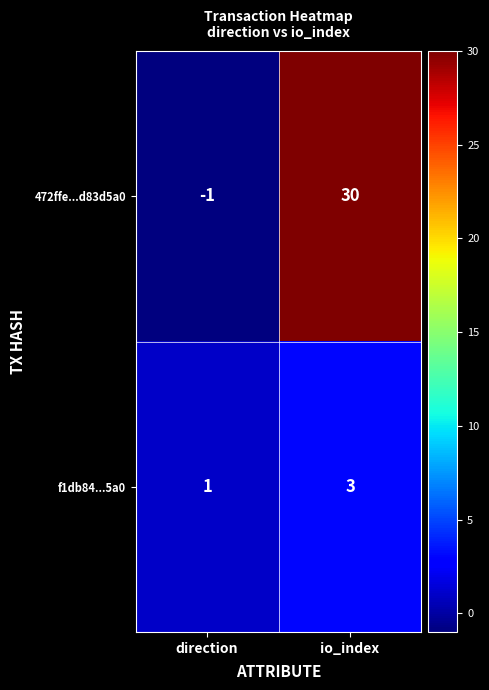

What is the sum of the 472ffe...d83d5a0 values at direction and io_index?

29